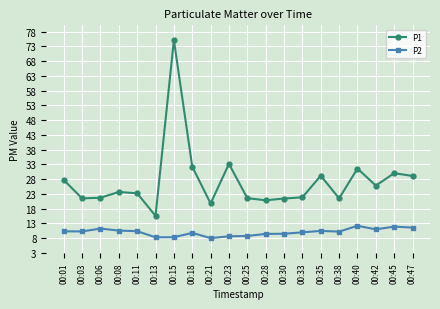

Is it true that P2 equals 10.2 at 00:38?

True